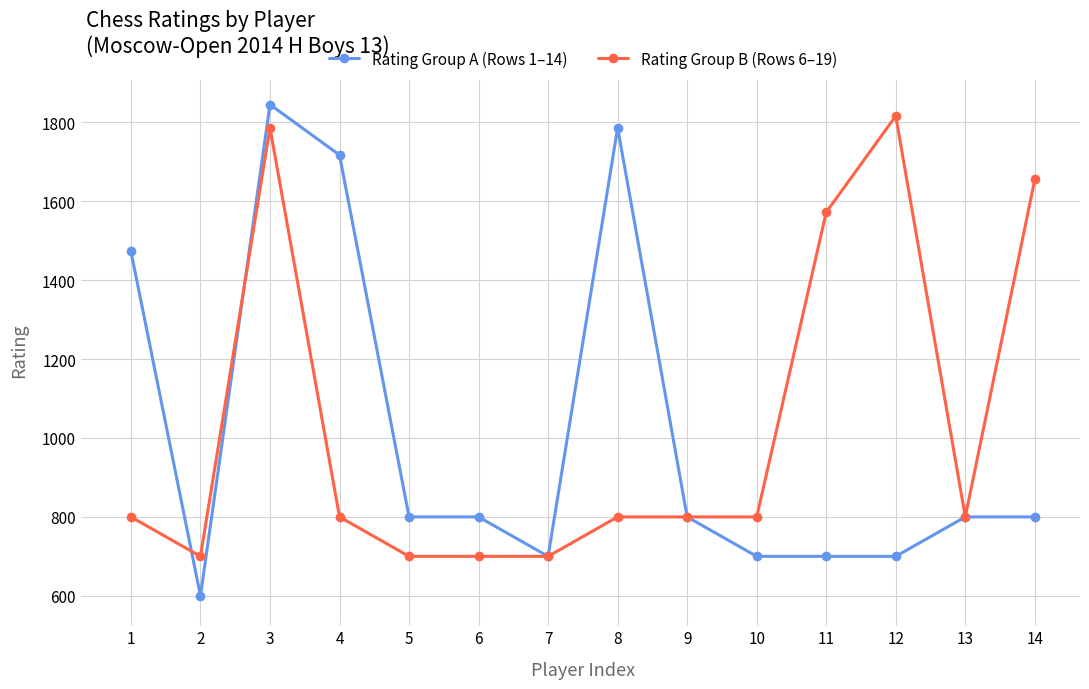

At how many categories does at least one series exceed 1297?

7